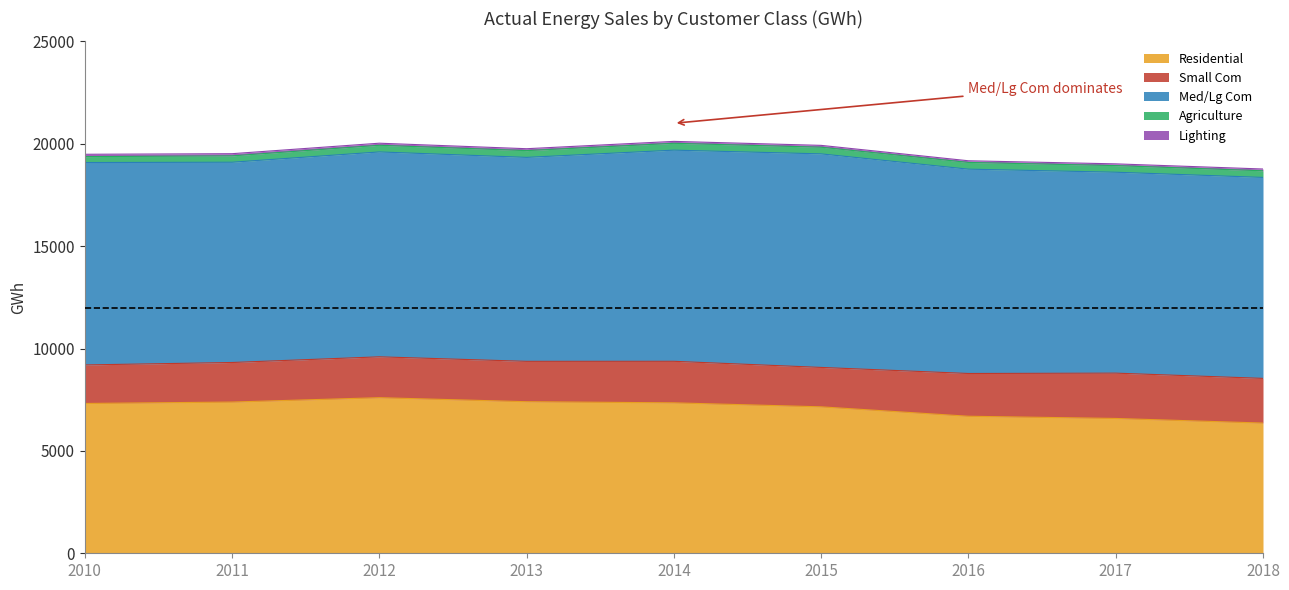

In Small Com, how many points are higher than both neighbors (excluding endpoints)?

3